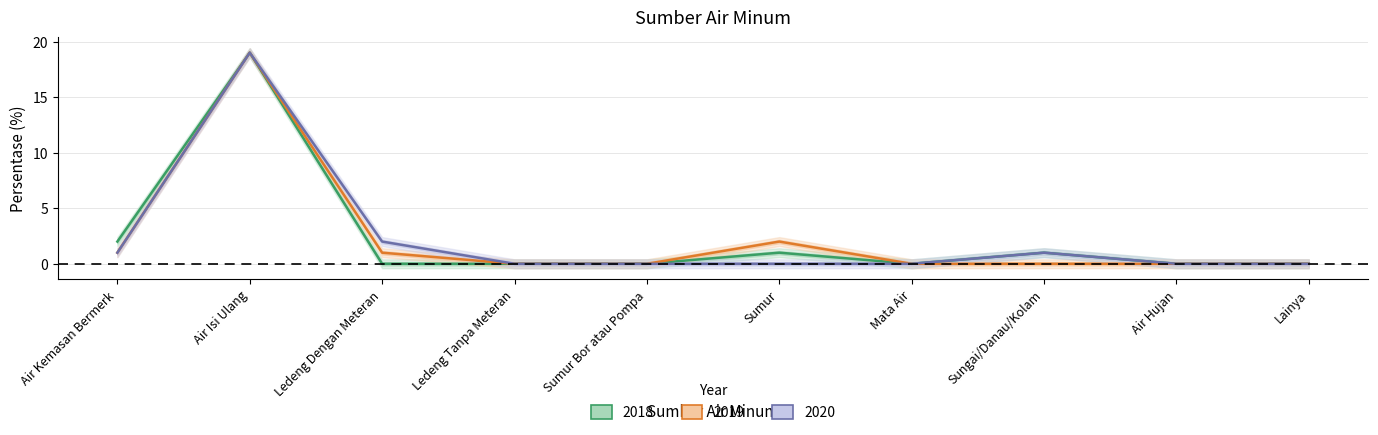

Which series changed the most between Sumur and Sungai/Danau/Kolam?

2019